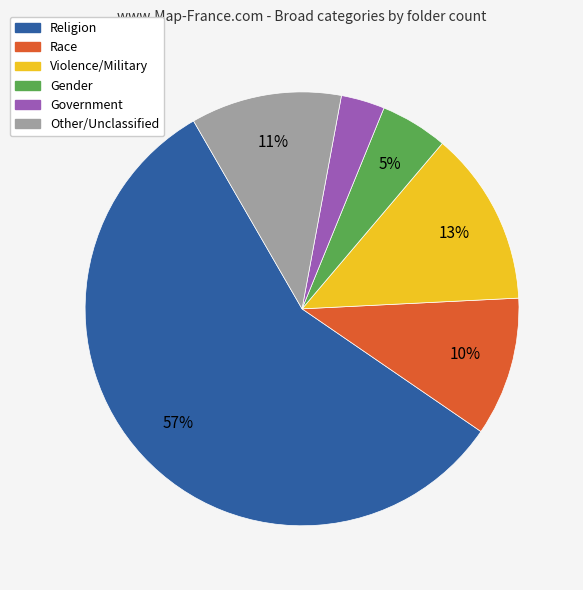

Count the number of slices in the pie.

6